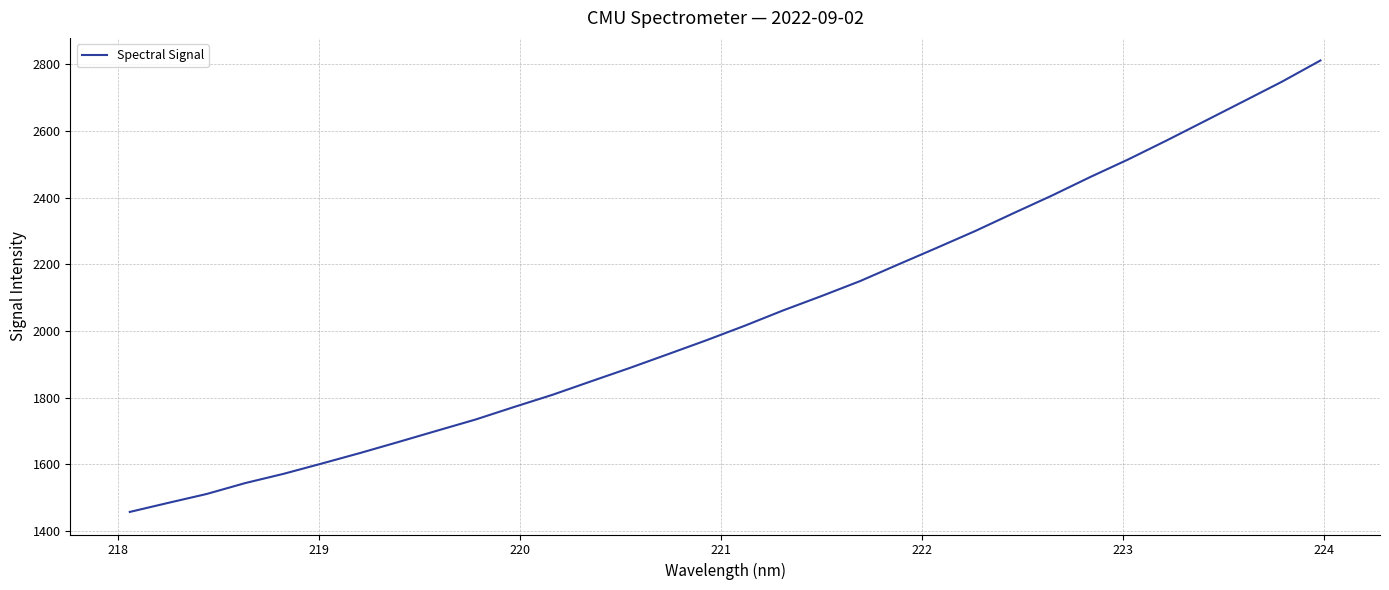

What is the difference between the maximum and minimum values?

1354.2